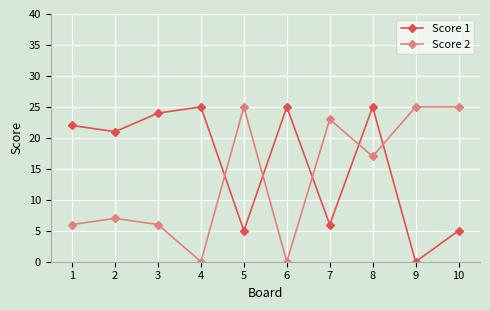

Reading left to right, transcribe all the data shown in this chart.

Score 1: 22	21	24	25	5	25	6	25	0	5
Score 2: 6	7	6	0	25	0	23	17	25	25